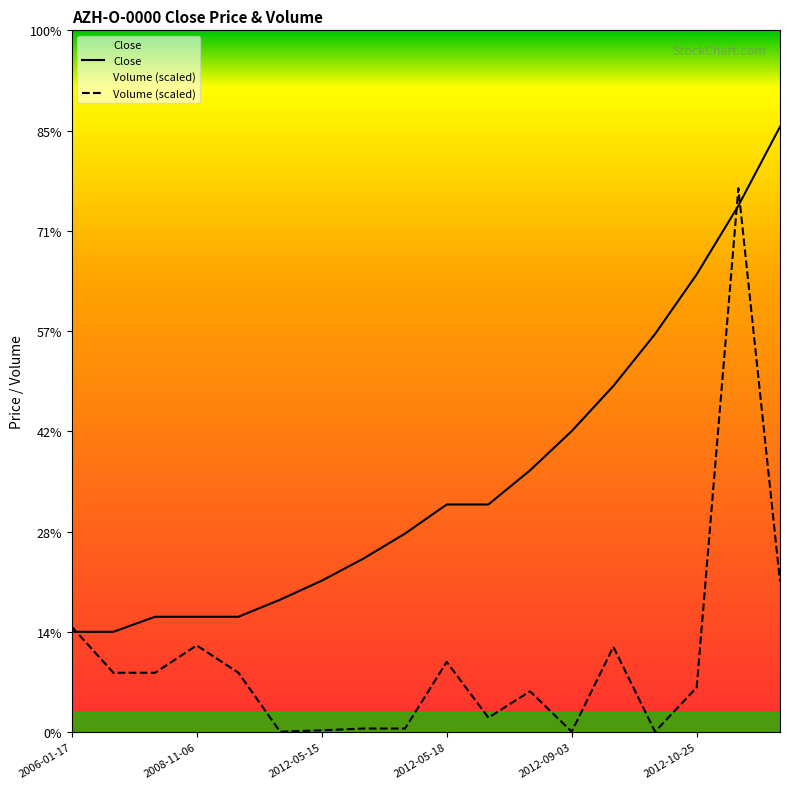

What is the difference between the maximum and second lowest values in the Close series?

503.8